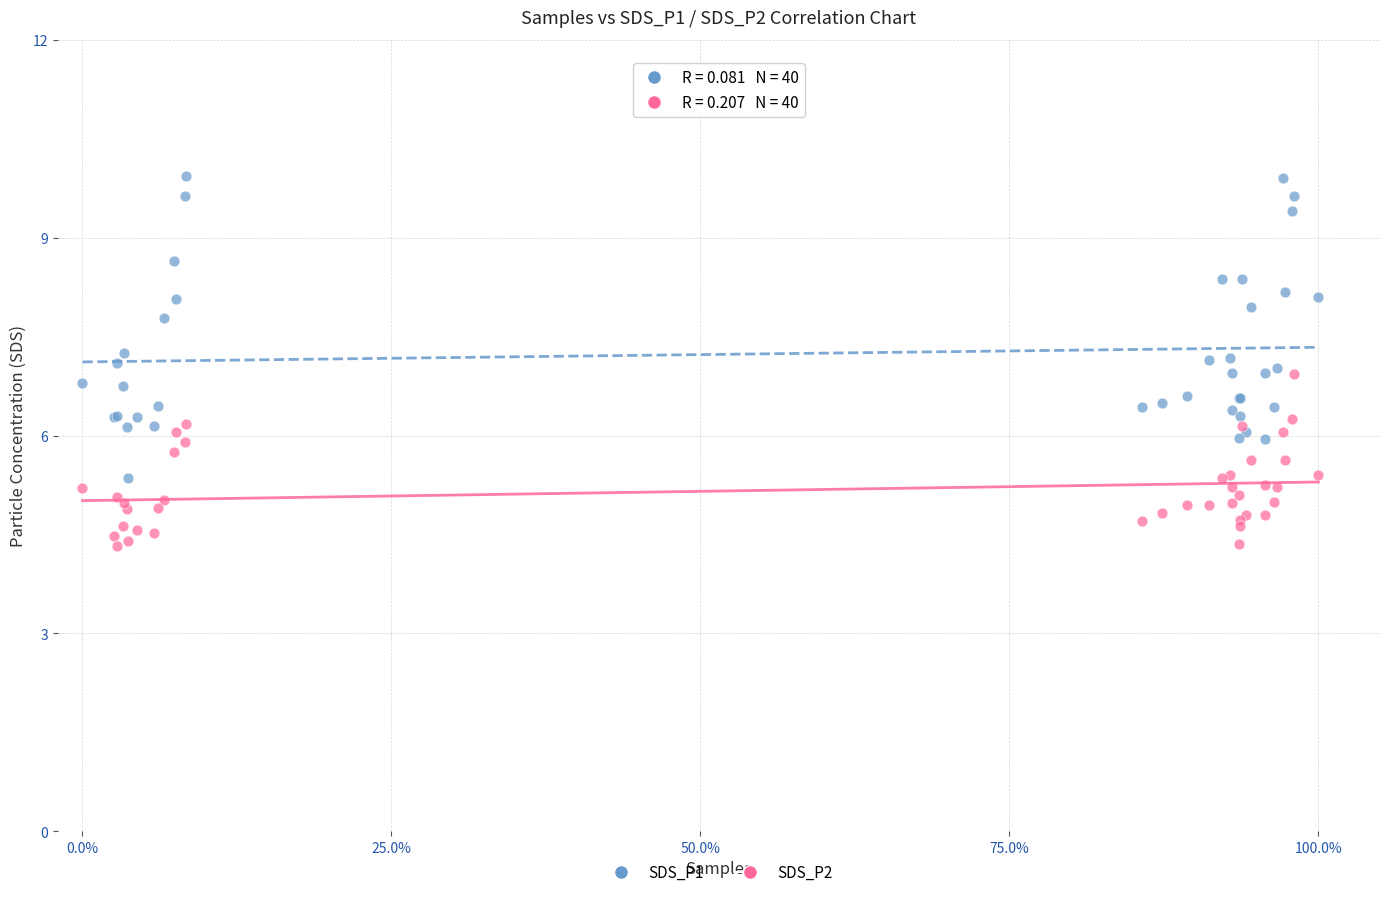

What is the X range (max minus min) for the scatter plot?

1.0